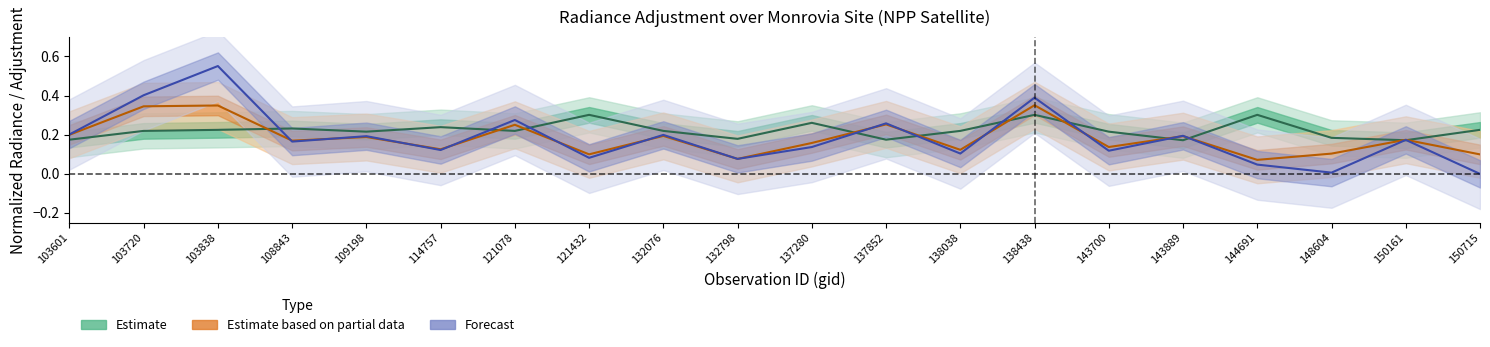

What is the total value across all series at 114757?

0.5